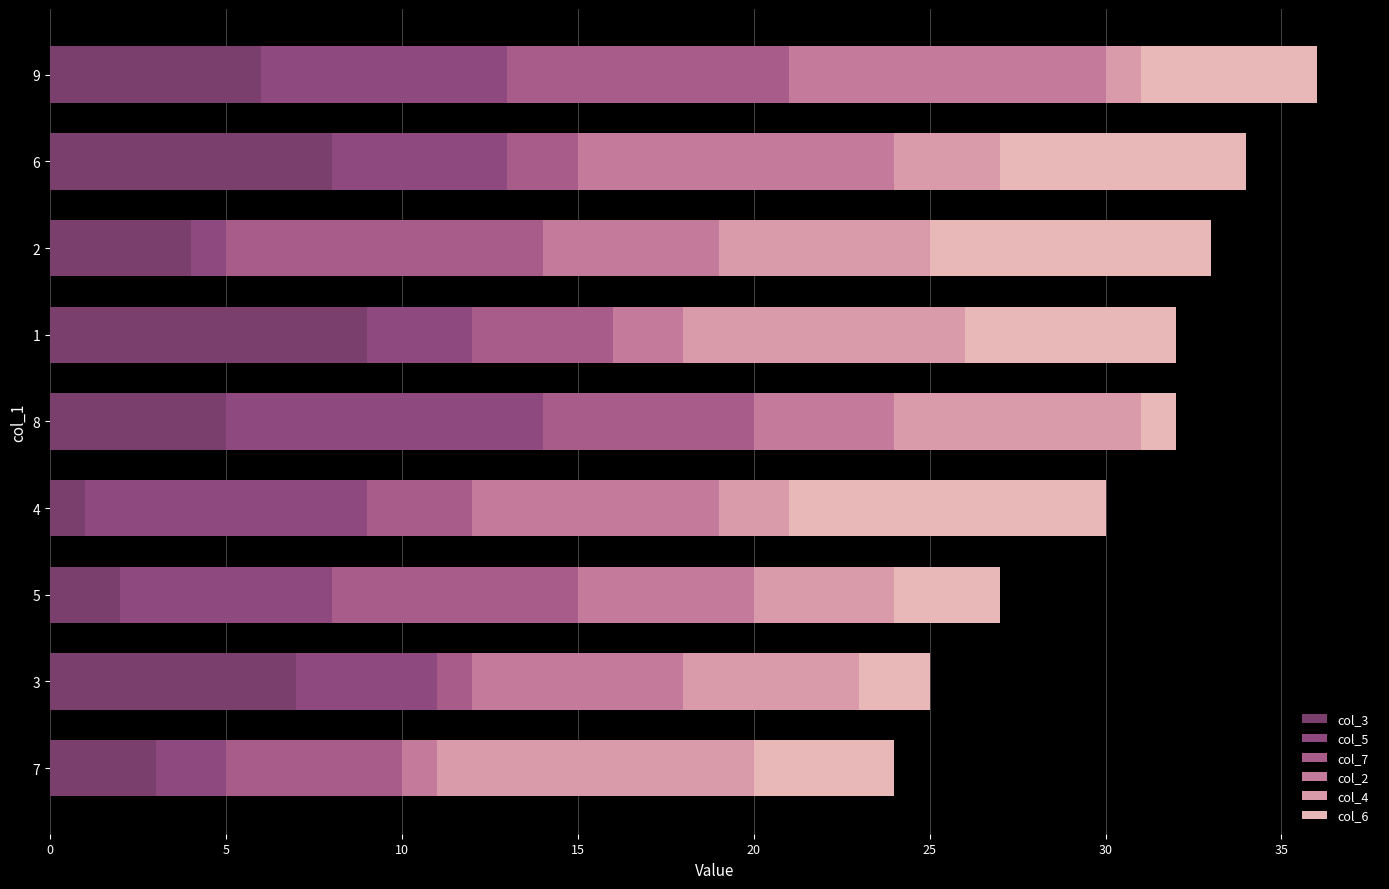

Count the number of data series in this chart.

6